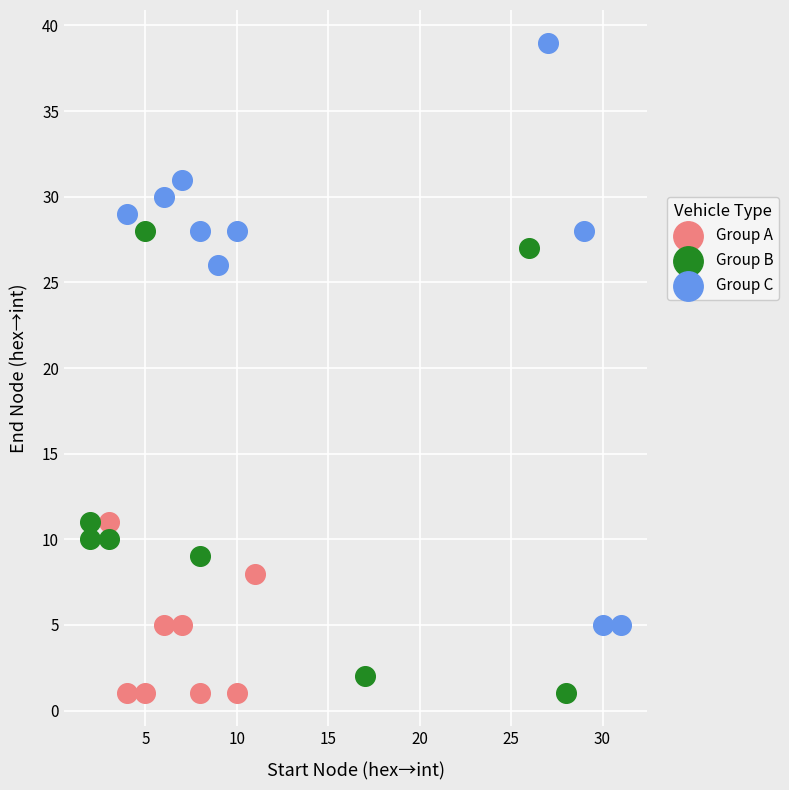

Which series has the widest spread of Y values?

Group C